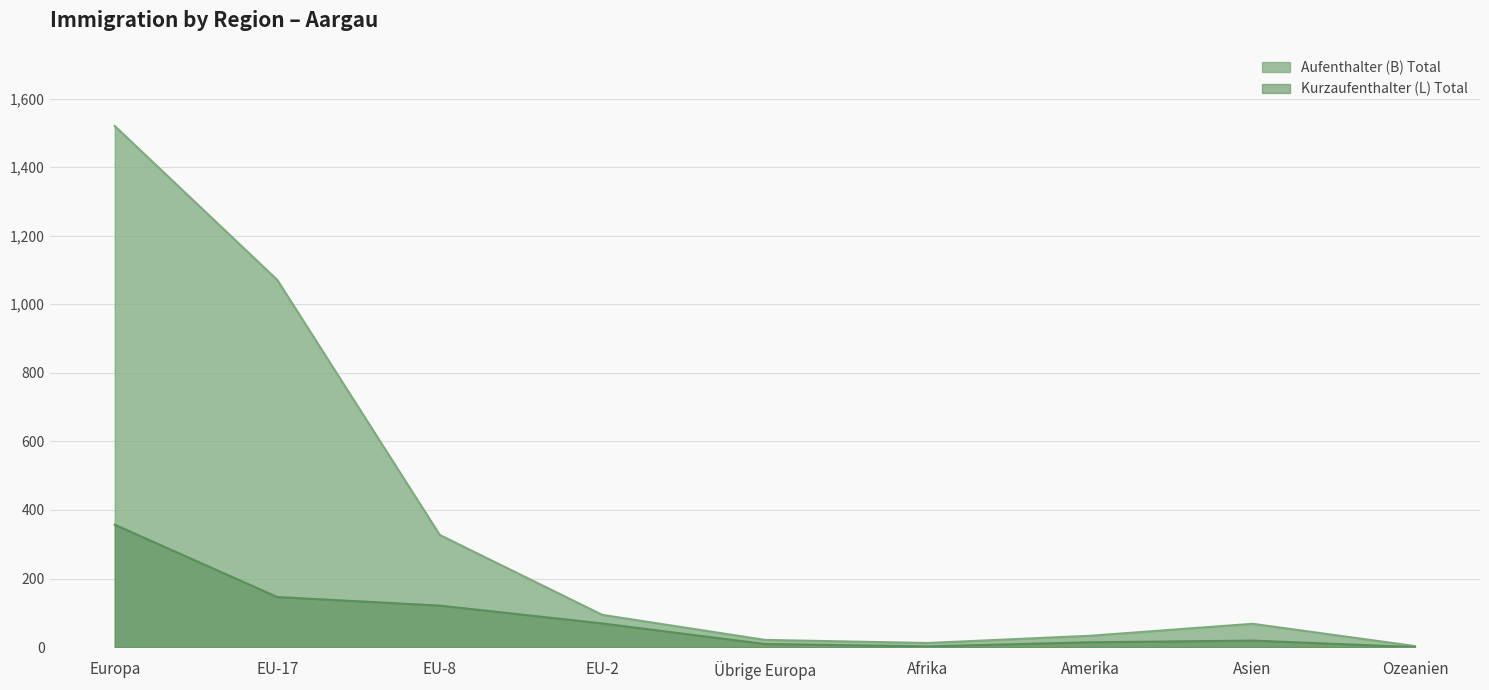

How many lines are shown in the chart?

2